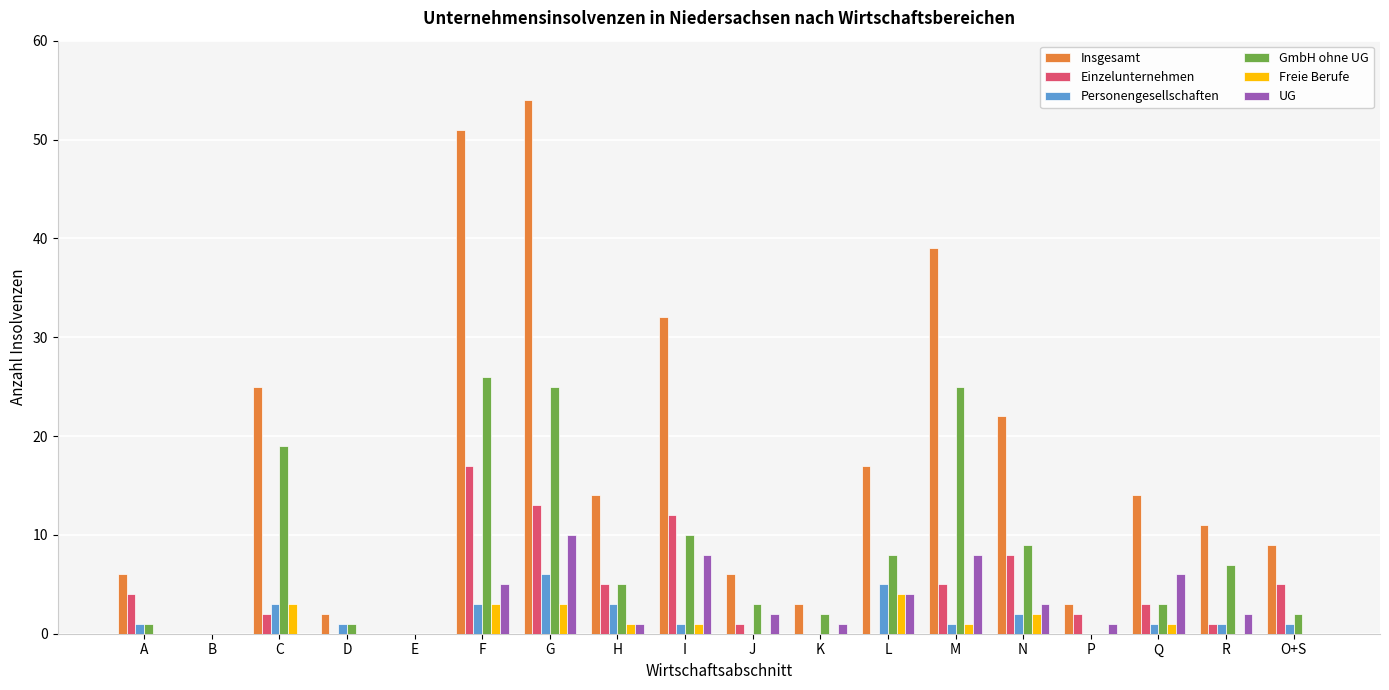

Is it true that Personengesellschaften equals 1 at I?

True